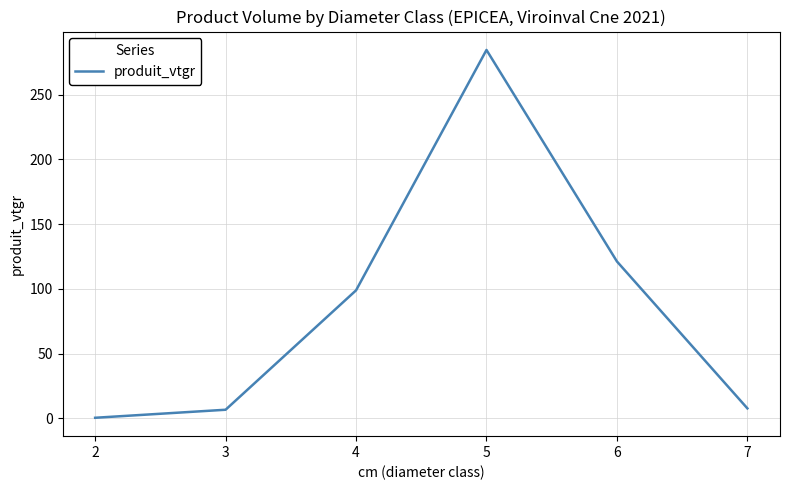

The value at 4 is 98.9. True or false?

True